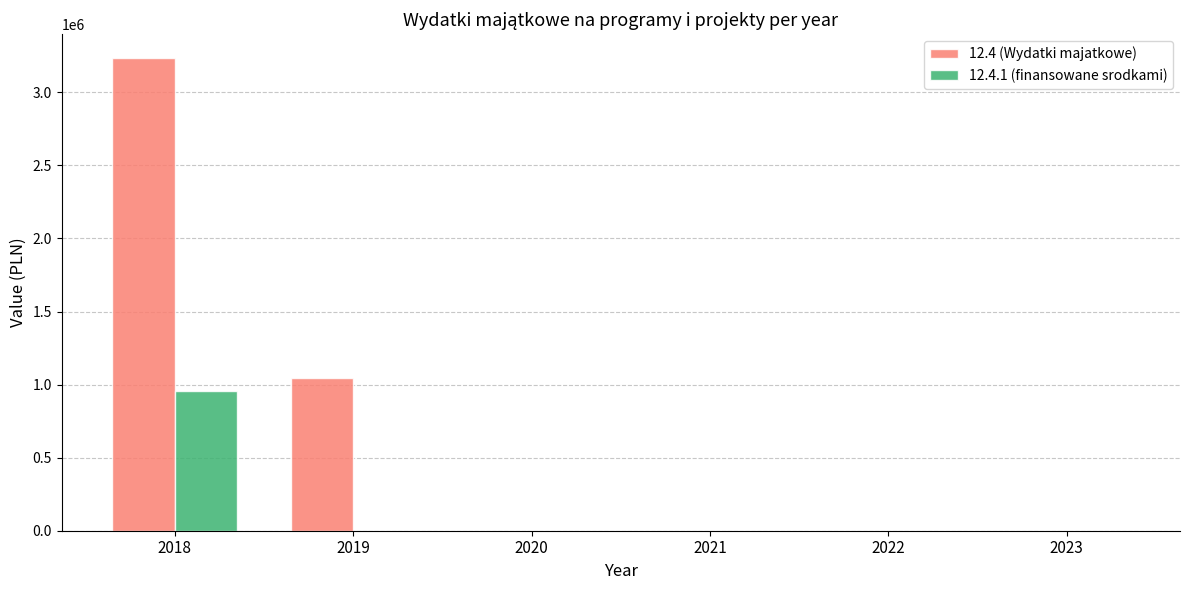

What is the sum of all 12.4 (Wydatki majatkowe) values?

4283456